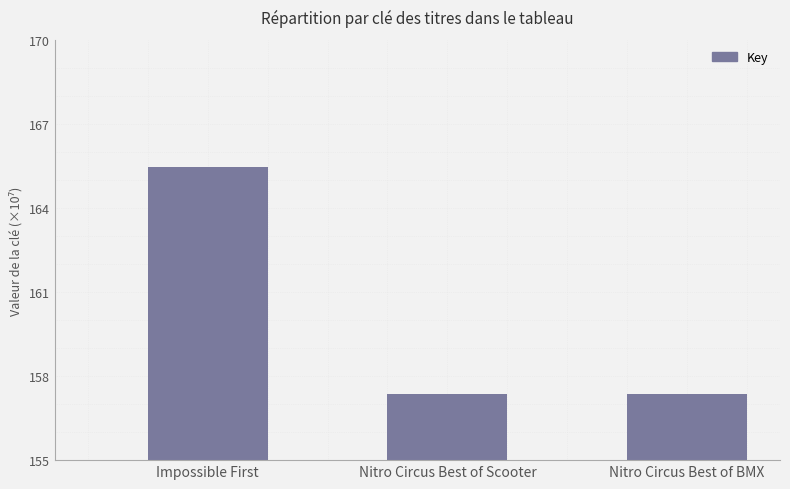

What position from the right is Nitro Circus Best of BMX?

1